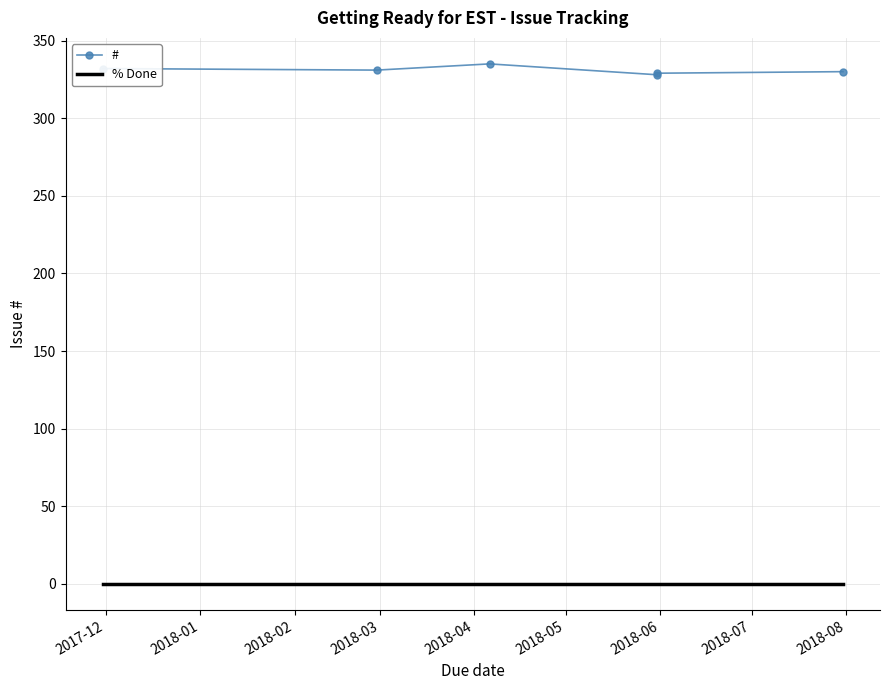

Is the value of # at 2017-12 greater than the value of % Done at 2018-04?

Yes